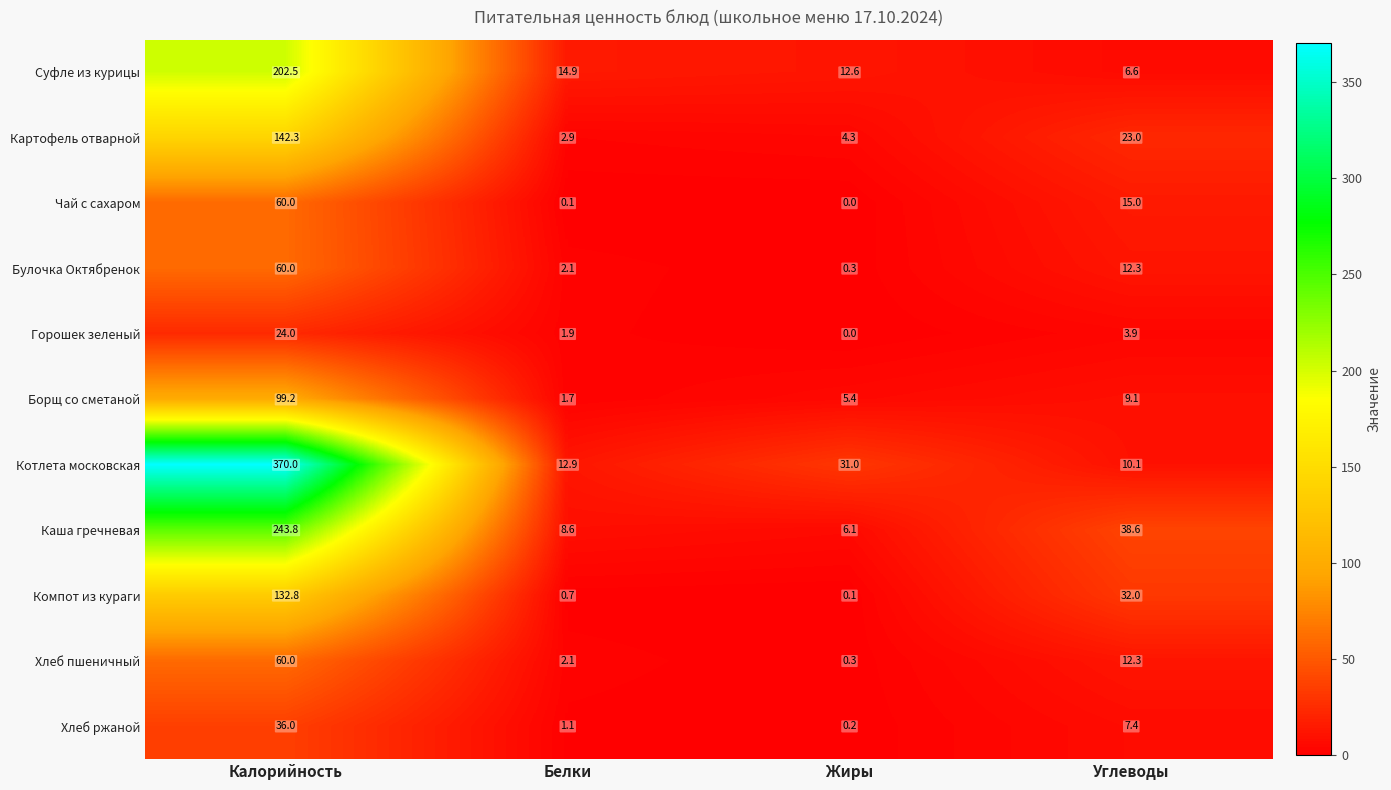

What is the difference between the maximum and minimum values in the Хлеб пшеничный series?

59.7